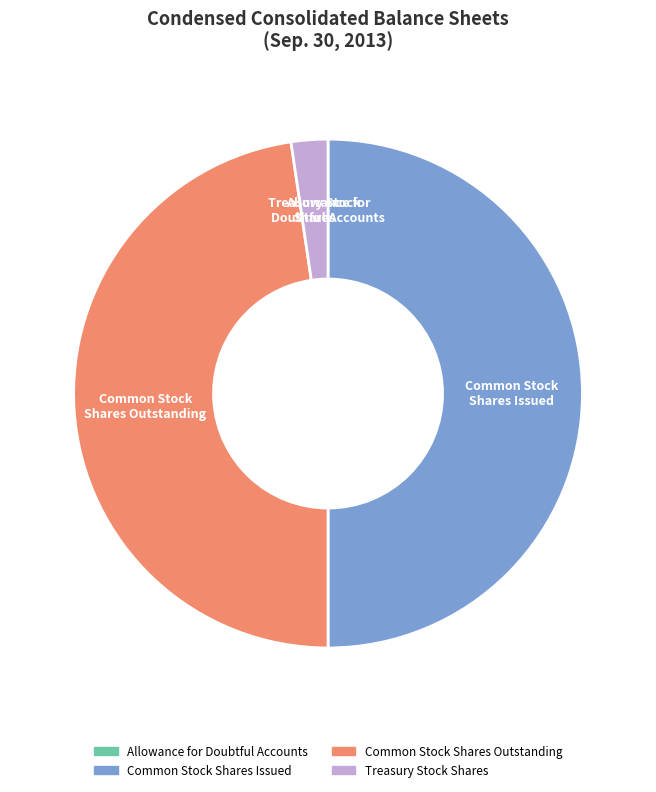

Is Common Stock Shares Outstanding the majority of the pie?

No